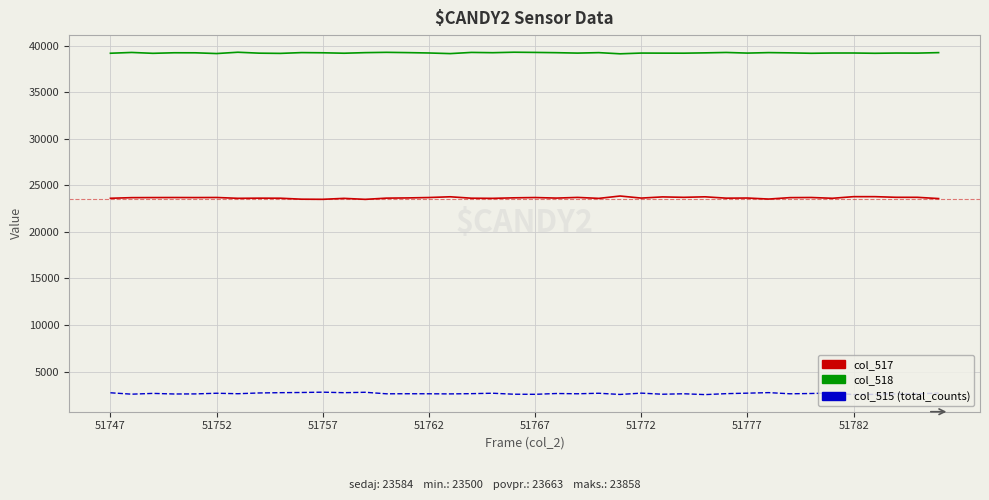

What is the sum of all col_517 values?

946520